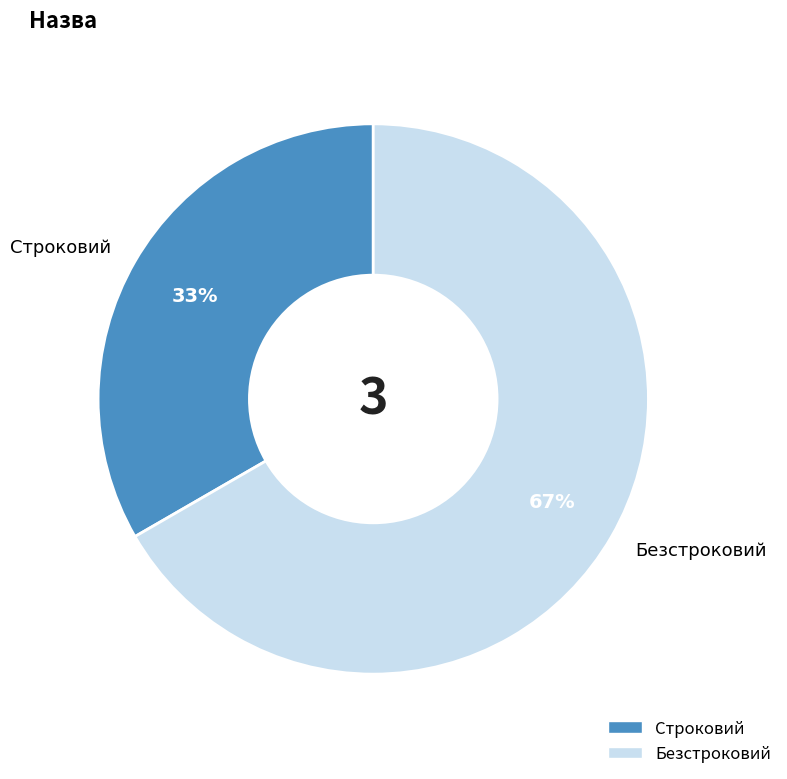

Which category has the biggest portion of the pie?

Безстроковий